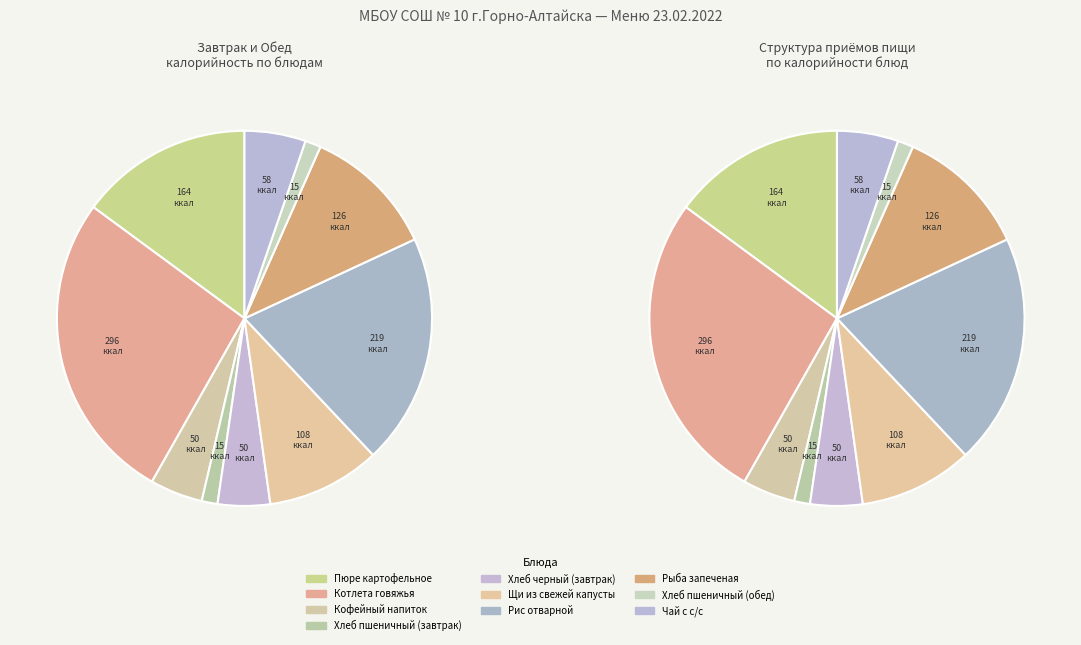

What is the total percentage of Рис отварной and Щи из свежей капусты?

29.7%